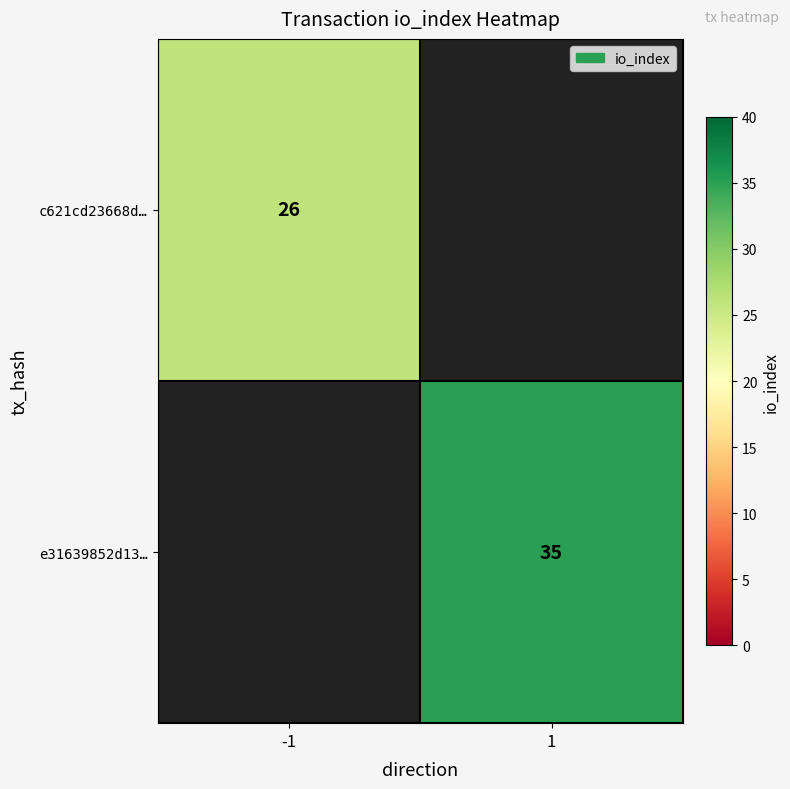

How many data points does each series have?

2